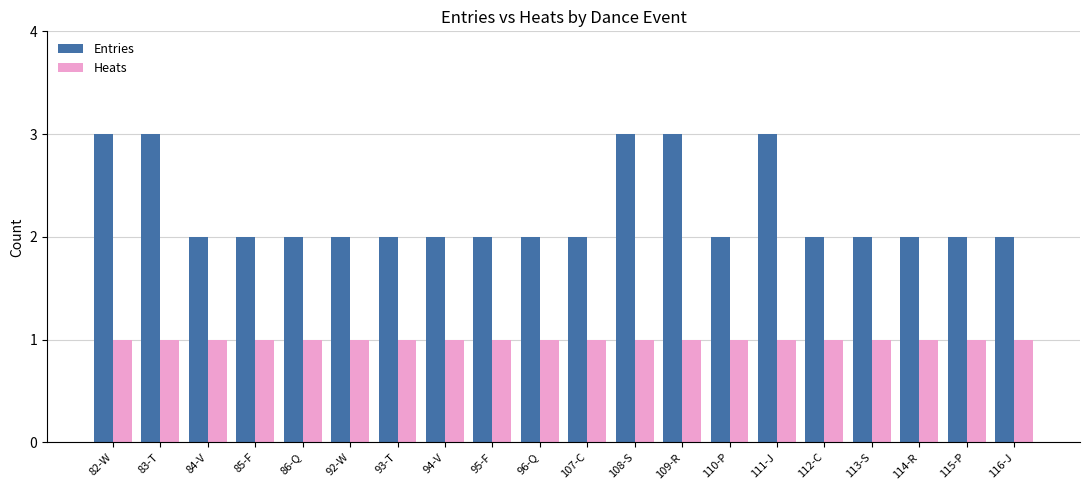

Is the value of Heats at 84-V greater than the value of Entries at 94-V?

No